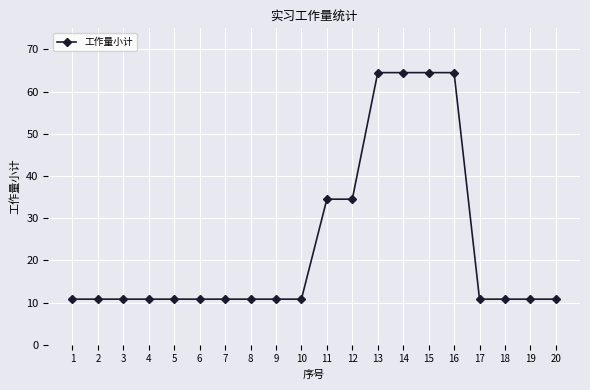

Reading right to left, transcribe all the data shown in this chart.

20=10.8	19=10.8	18=10.8	17=10.8	16=64.5	15=64.5	14=64.5	13=64.5	12=34.5	11=34.5	10=10.8	9=10.8	8=10.8	7=10.8	6=10.8	5=10.8	4=10.8	3=10.8	2=10.8	1=10.8